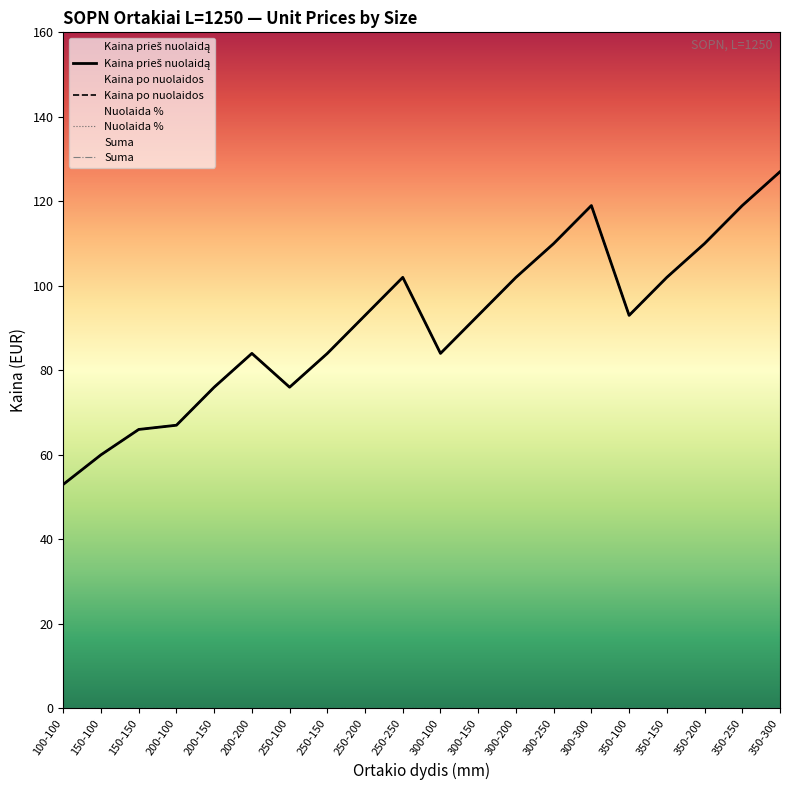

At which category does the chart reach its peak across all series?

350-300